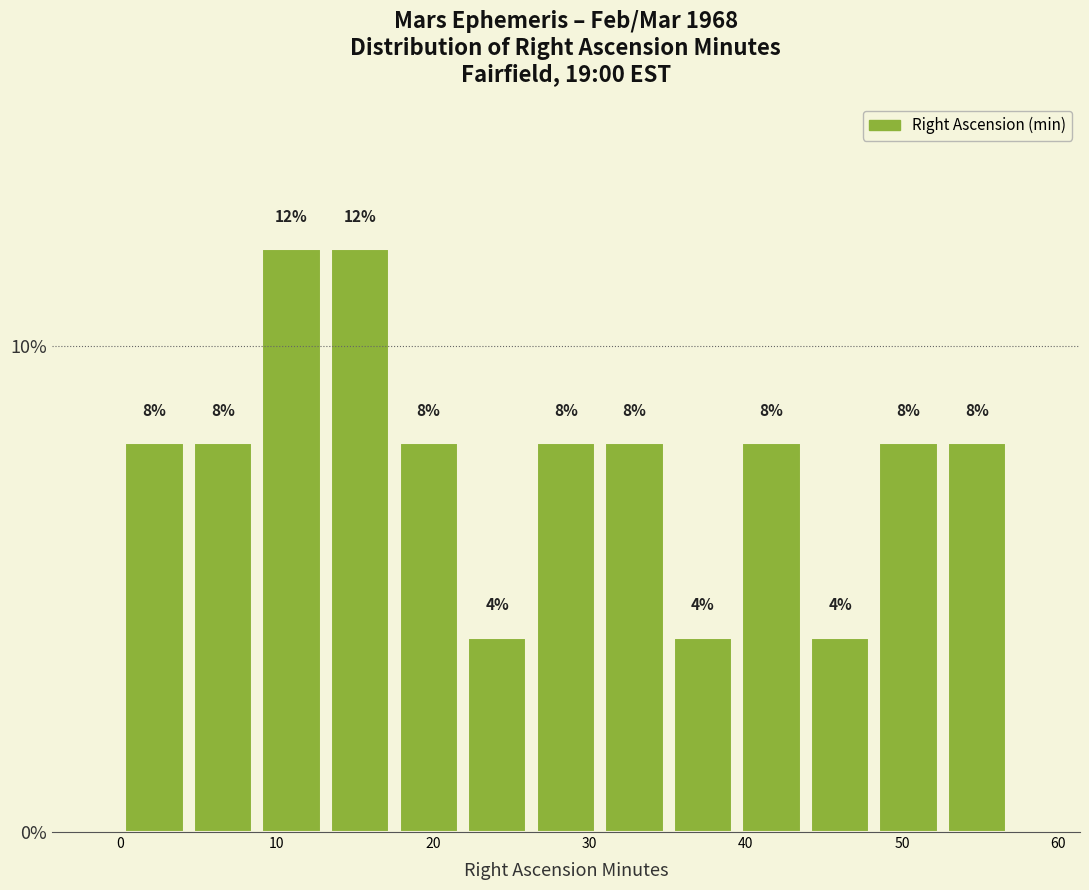

How tall is the bar that spans 22 to 26 on the x-axis? The bar edges are not printed on the chart, so give them approximately, as read against the axis.

4